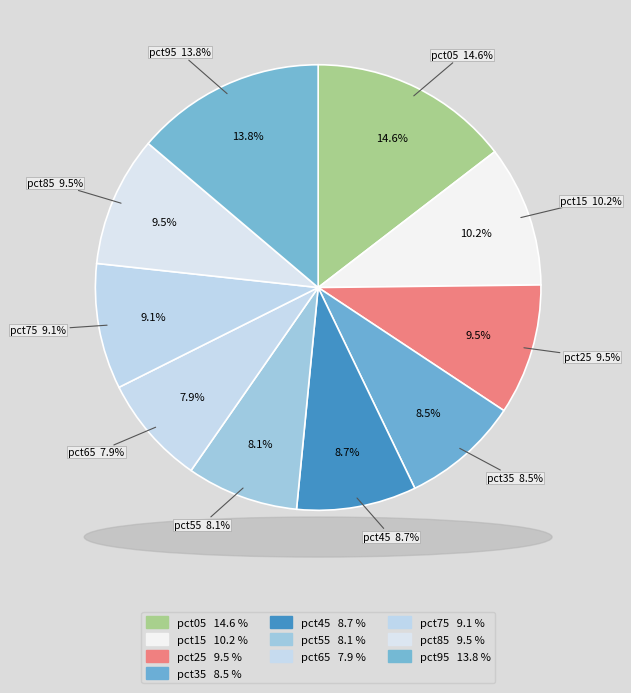

The pct05 slice represents 15% of the pie. True or false?

True